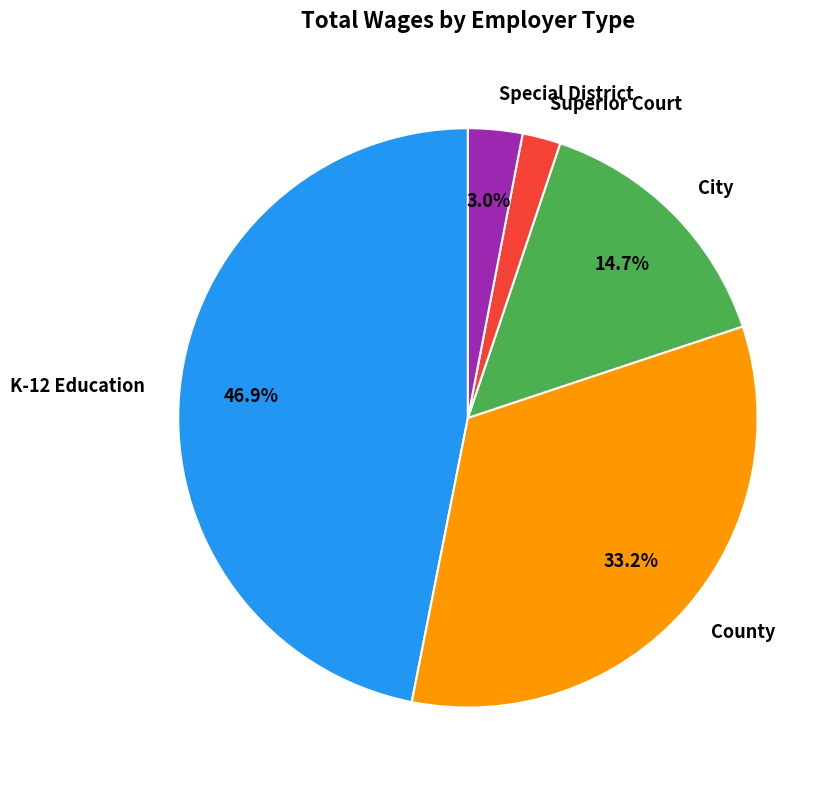

Which has a higher value, City or County?

County